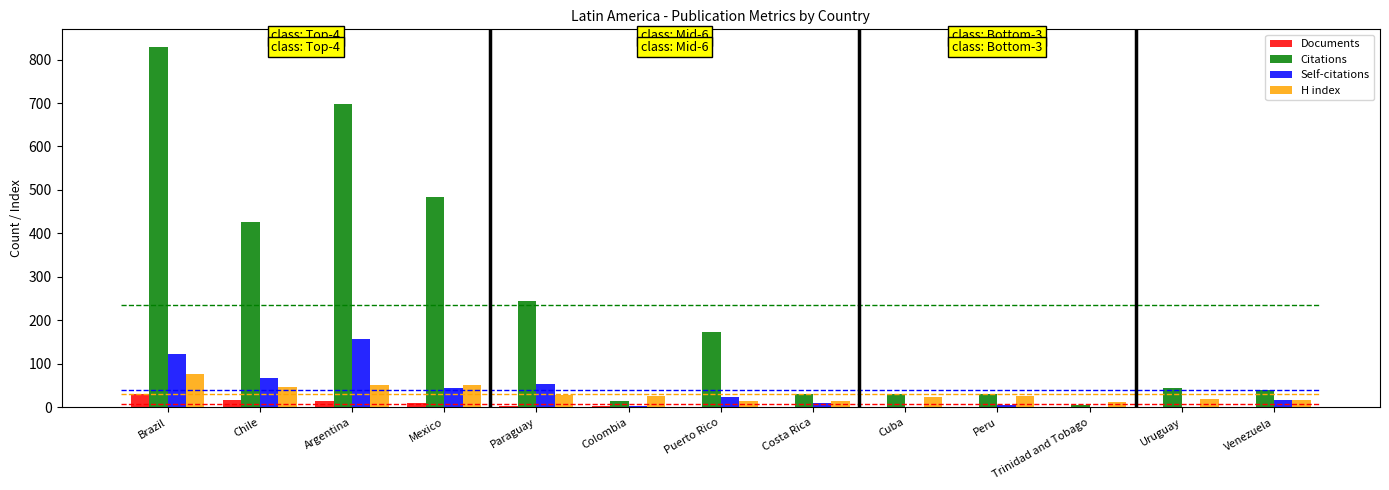

Which series has the largest total across all categories?

Citations